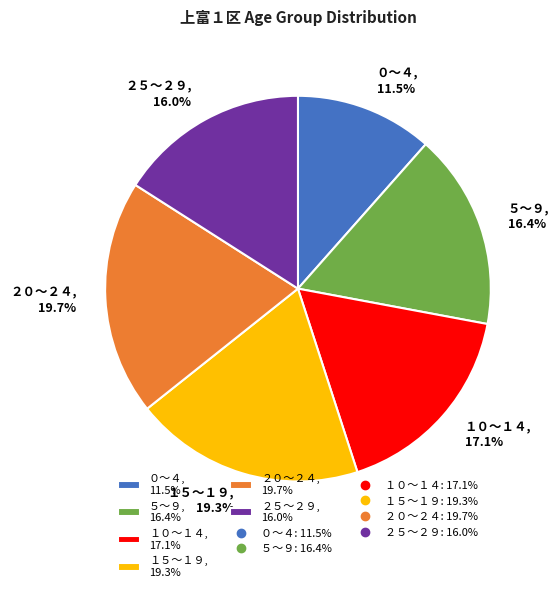

How much of the chart is everything except ５～９?

83.6%